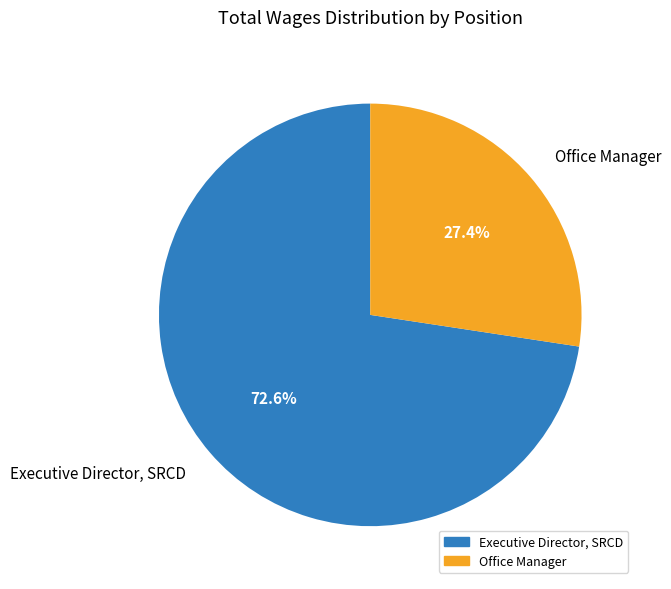

To the nearest percent, what is the combined percentage of Executive Director, SRCD and Office Manager?

100%